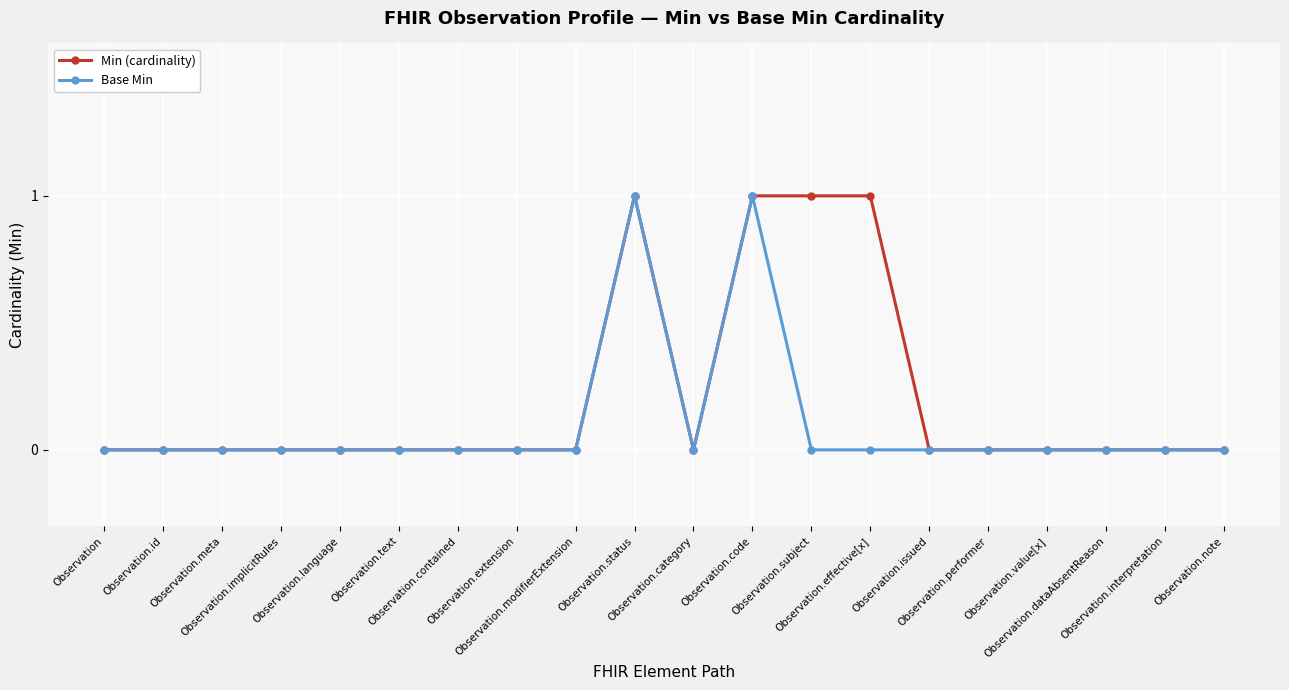

Which series has the largest total across all categories?

Min (cardinality)